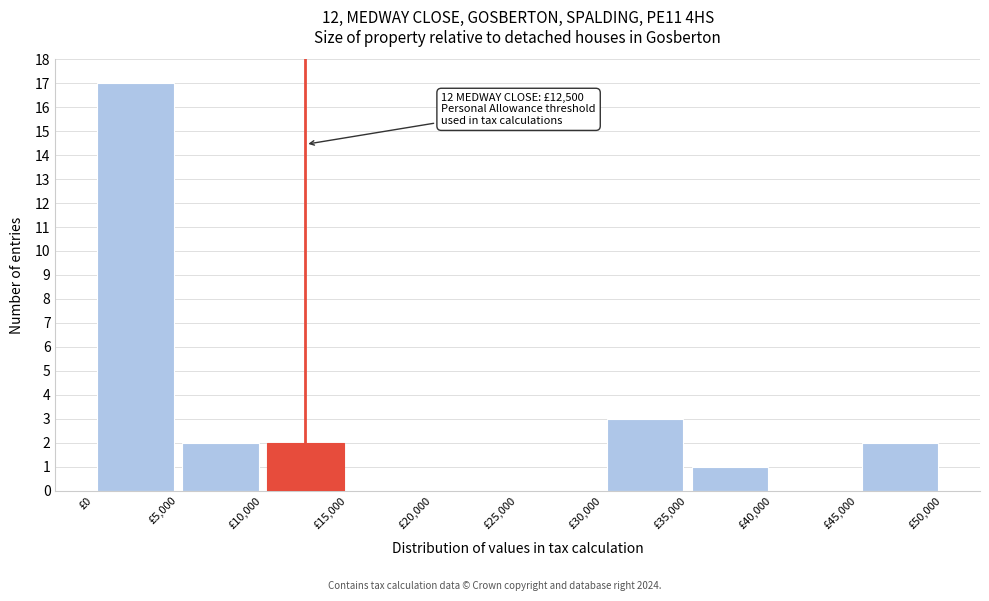

Over which range of the x-axis is the bar tallest?

0 to 5000